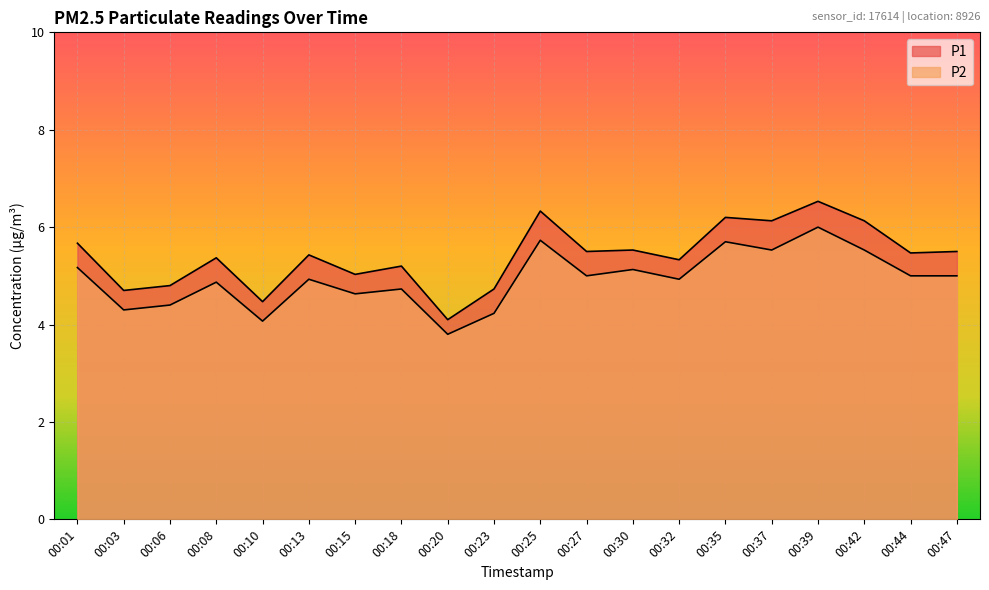

Which series has the largest range (max minus min)?

P1